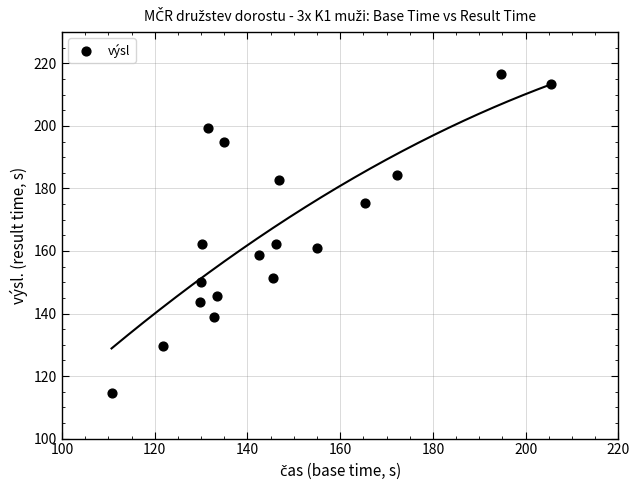

What is the range of X values (max minus min)?

94.7